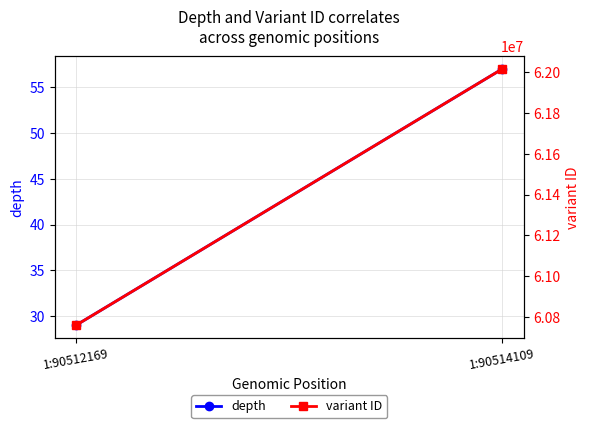

What is the difference between the highest and lowest values at 1:90514109?

62015877